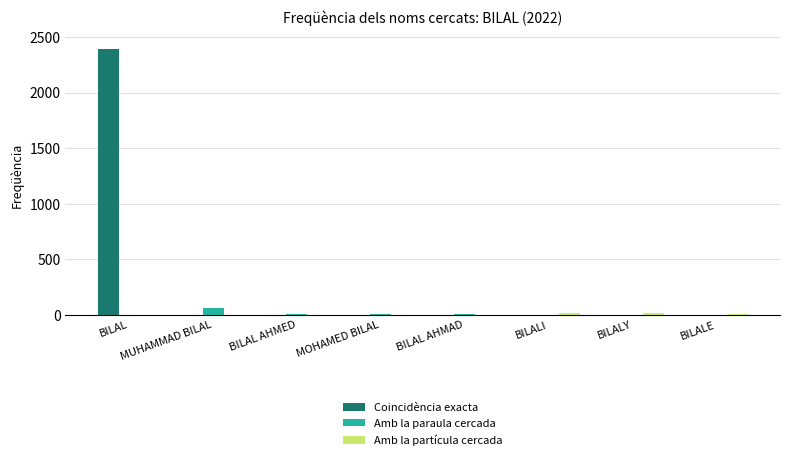

Between BILAL and BILALE, which series saw the biggest shift?

Coincidència exacta